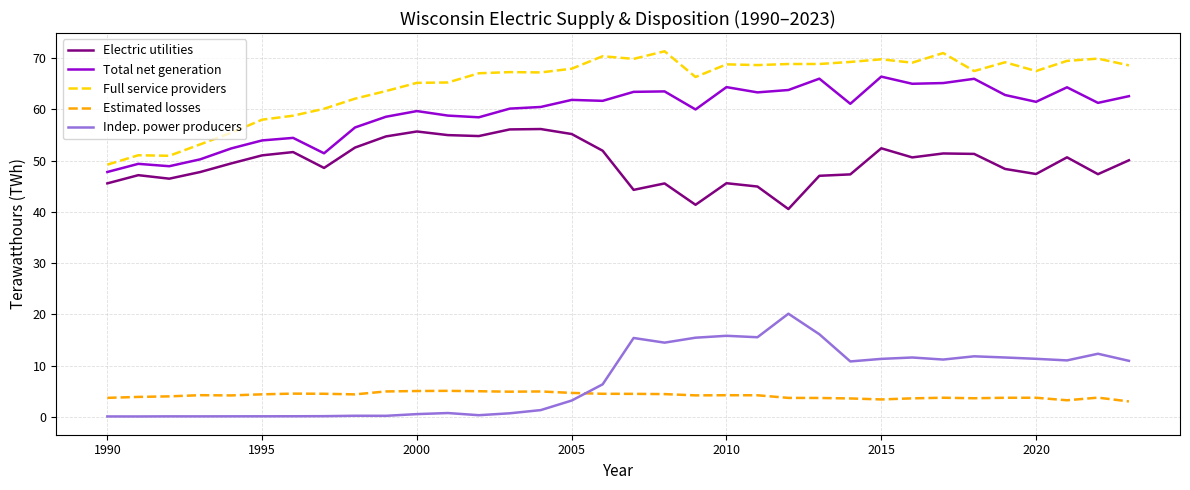

Which series has the largest total across all categories?

Full service providers